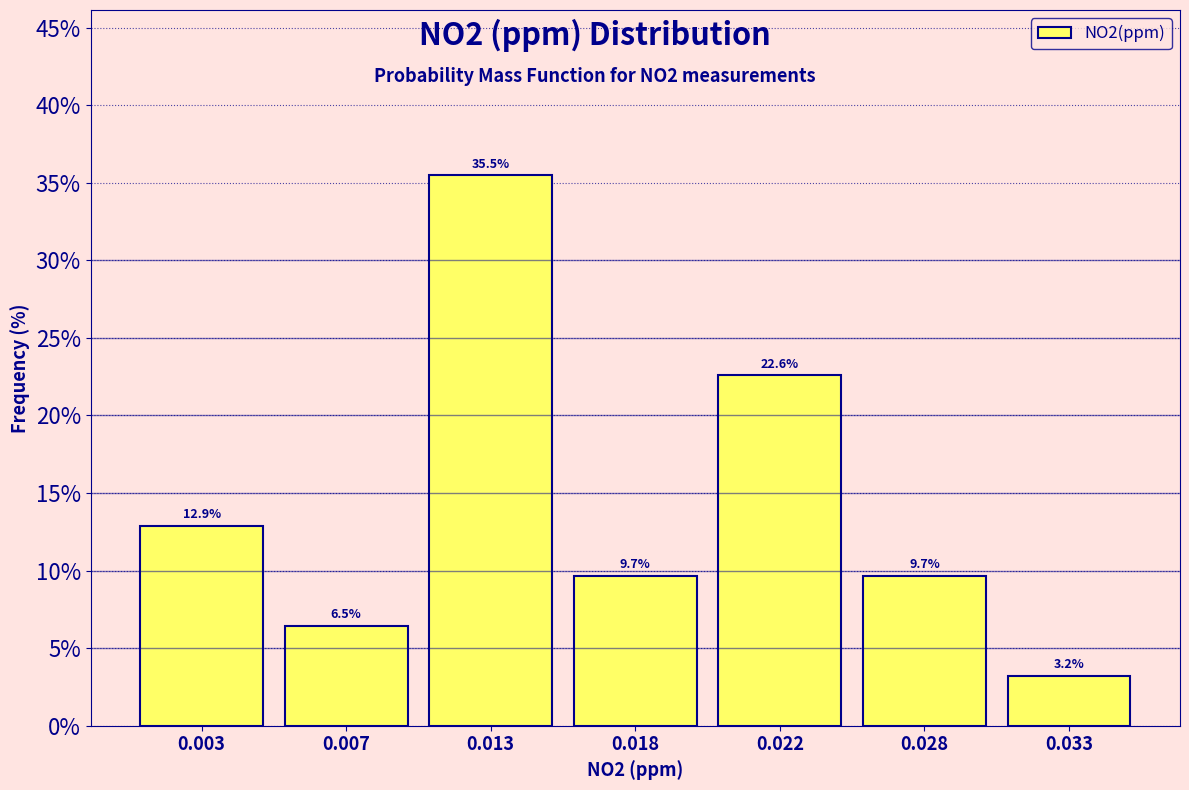

Reading left to right, list all the values displayed in this chart.

0.003=12.9	0.007=6.5	0.013=35.5	0.018=9.7	0.022=22.6	0.028=9.7	0.033=3.2